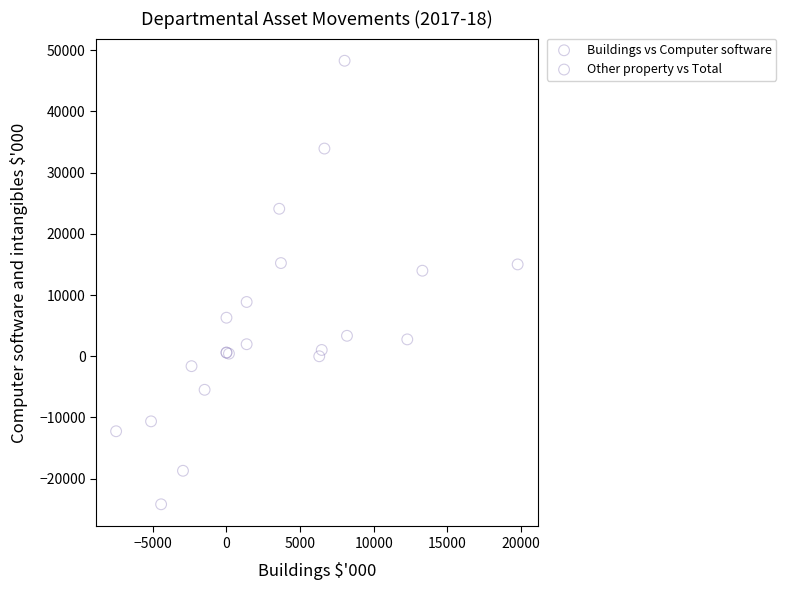

Which series contains the lowest Y value?

Other property vs Total